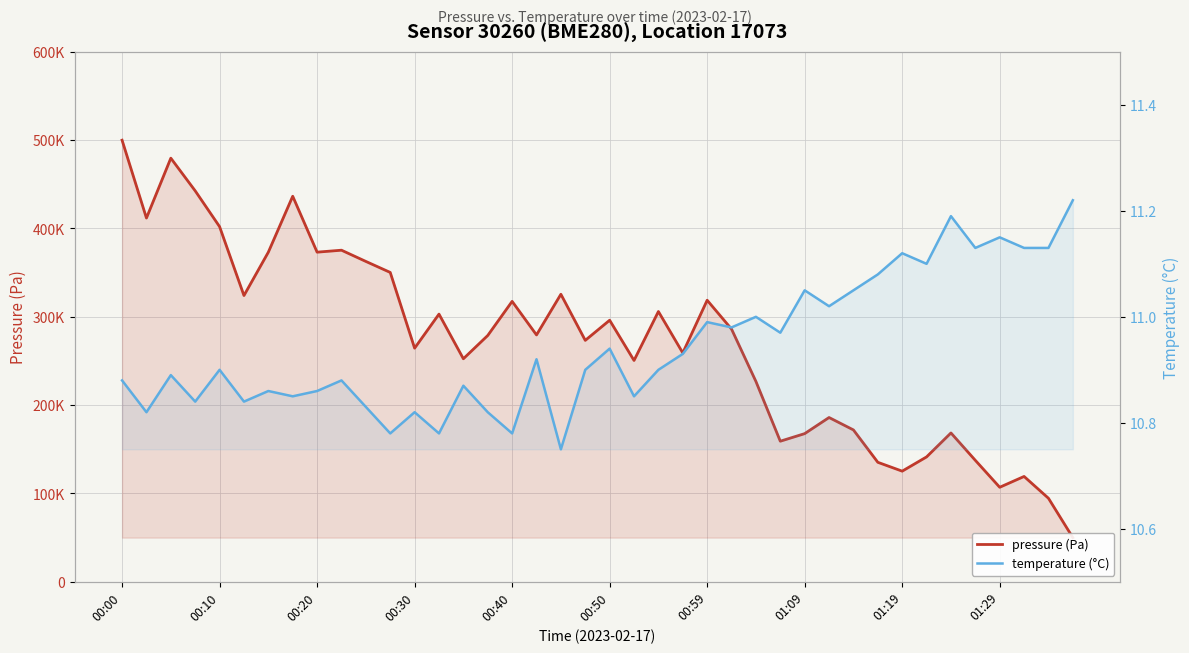

At 31, list the series in order from smallest to largest.

temperature (°C), pressure (Pa)